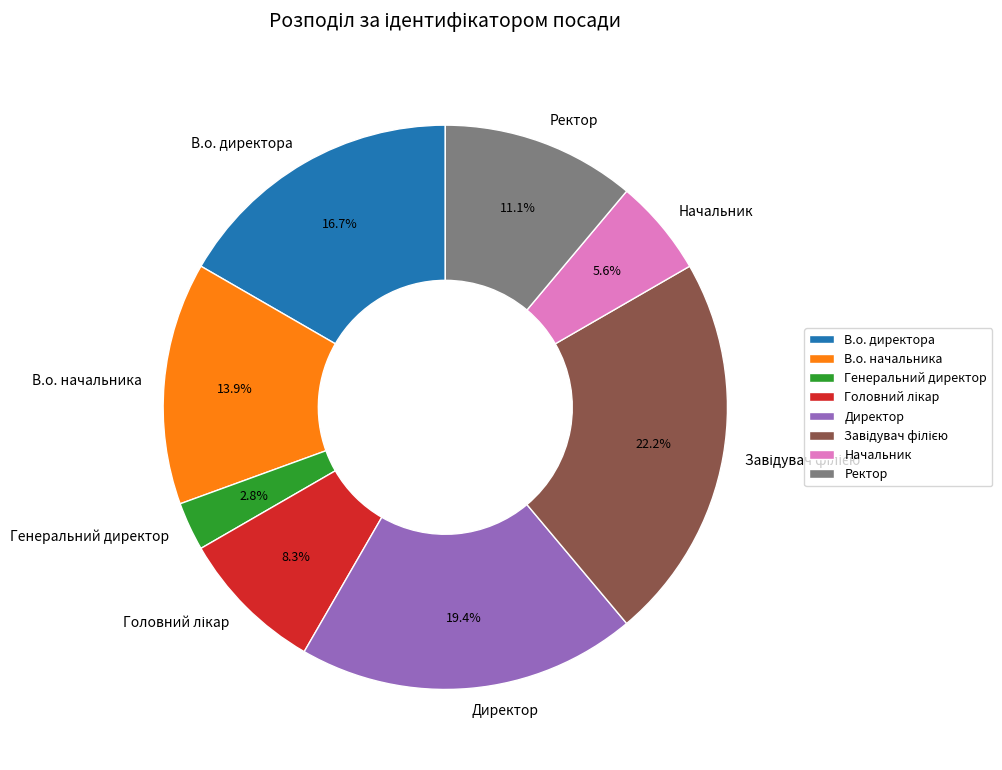

How many segments does this pie chart have?

8